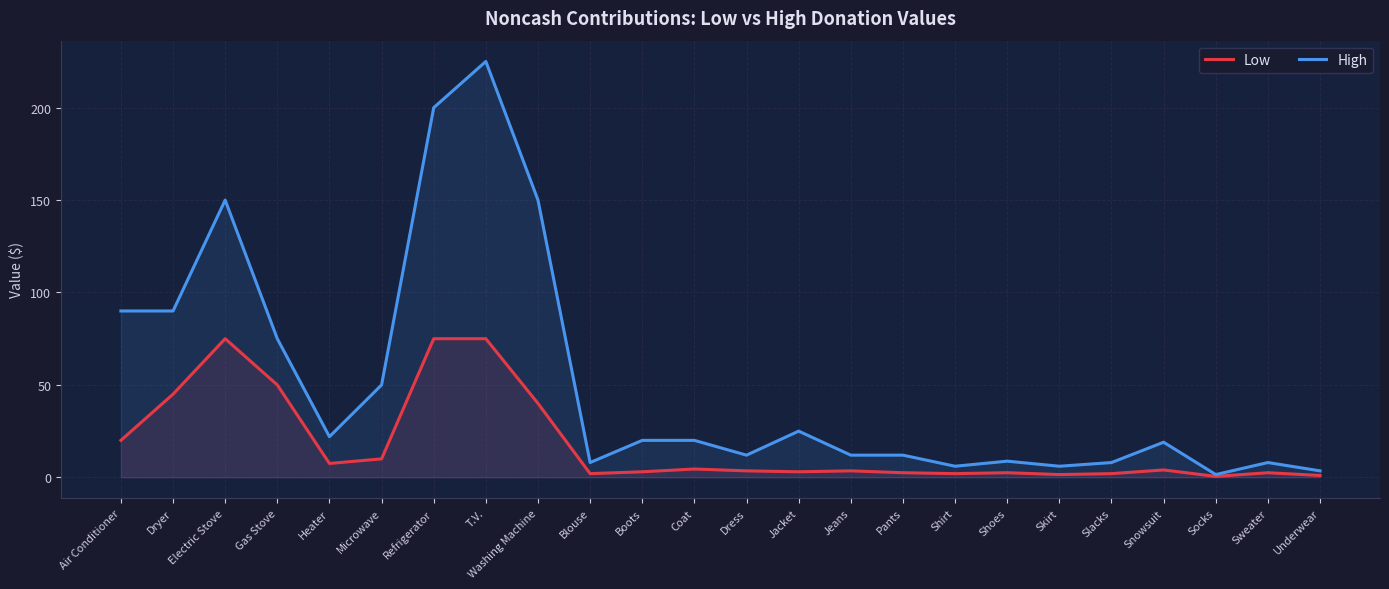

What is the minimum value shown in the chart?

0.5